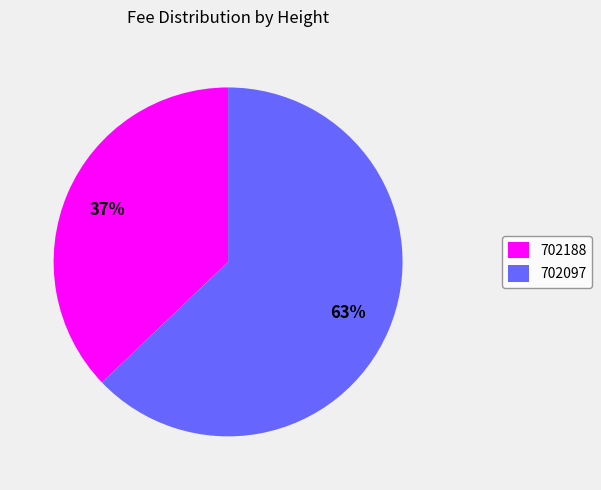

Do 702097 and 702188 together represent more than half of the pie?

Yes